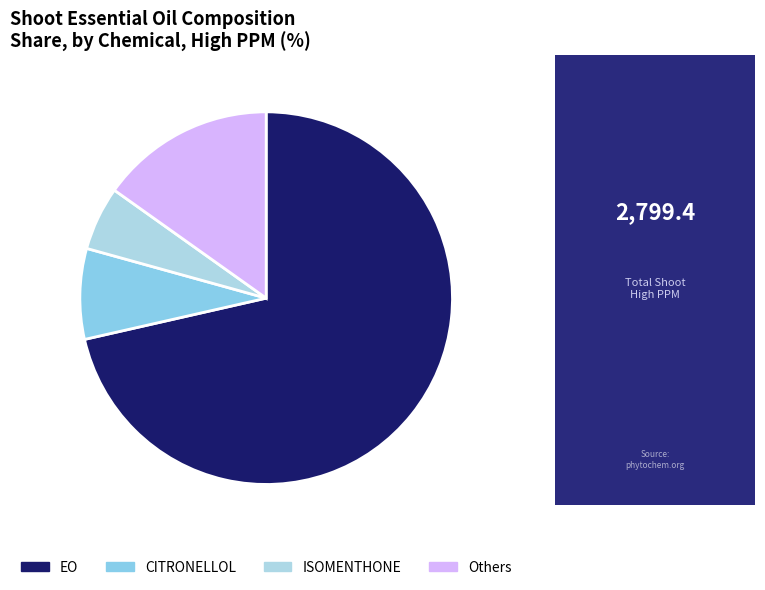

To the nearest percent, what is the difference between the largest and smallest slice percentages?

66%